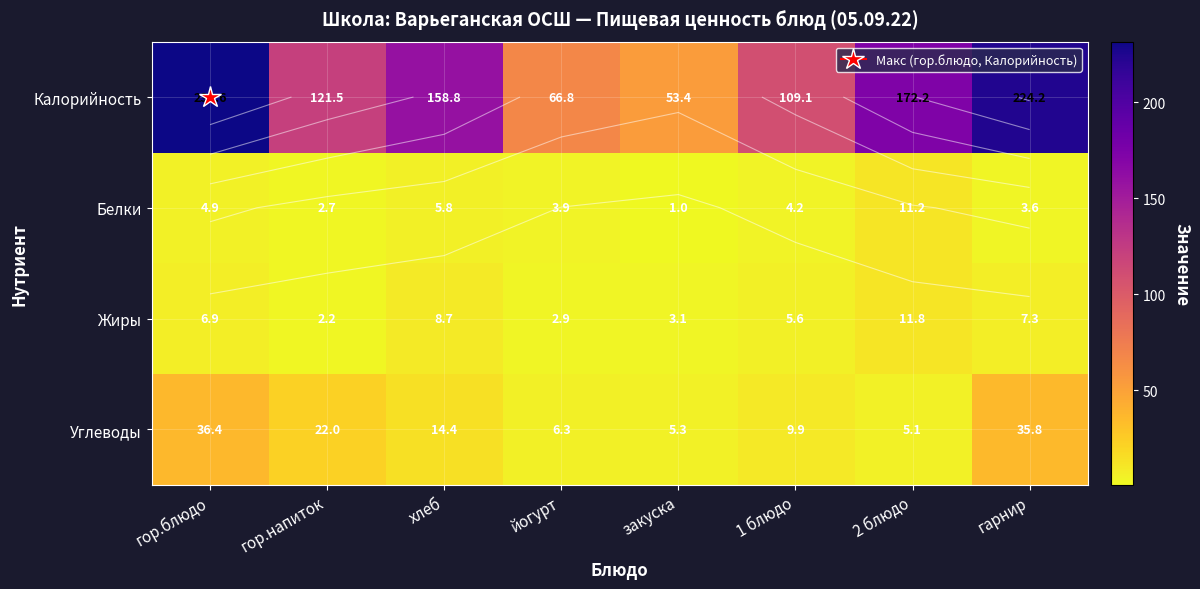

What is the spread (max minus min) of values at 1 блюдо?

104.9